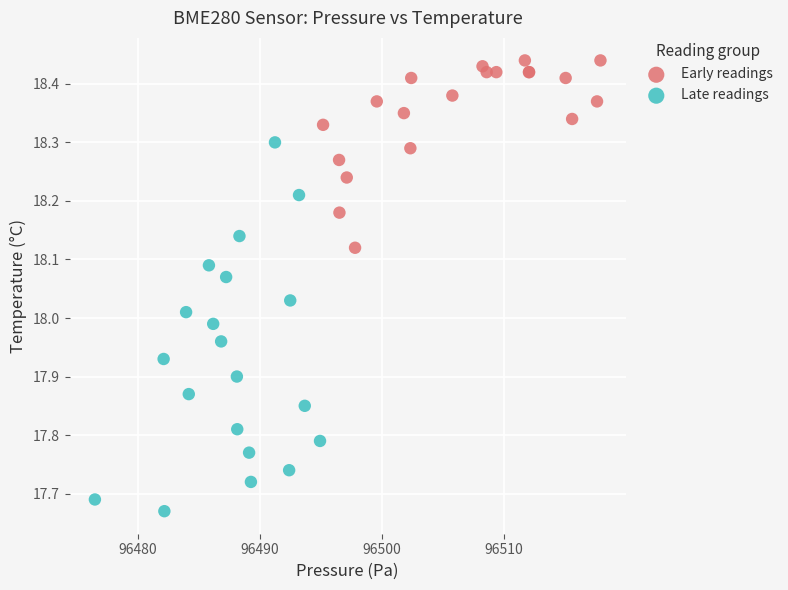

Which series contains the highest Y value?

Early readings